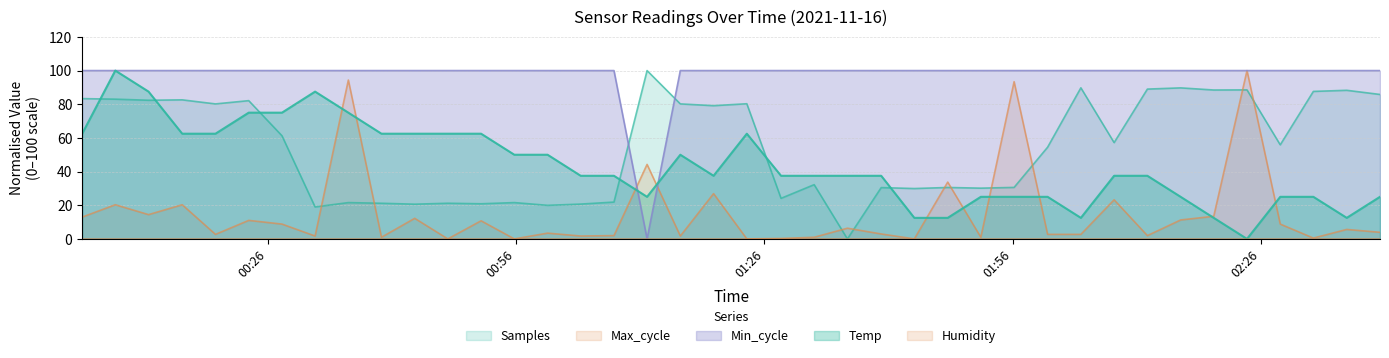

At which category is the sum across all series the highest?

2021/11/16 00:07:36